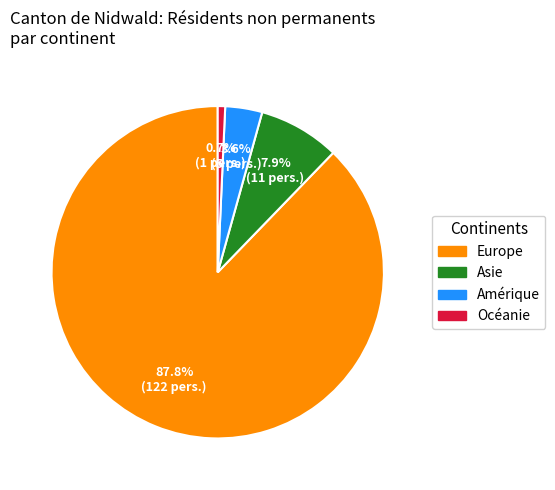

Is there a majority slice in this chart?

Yes